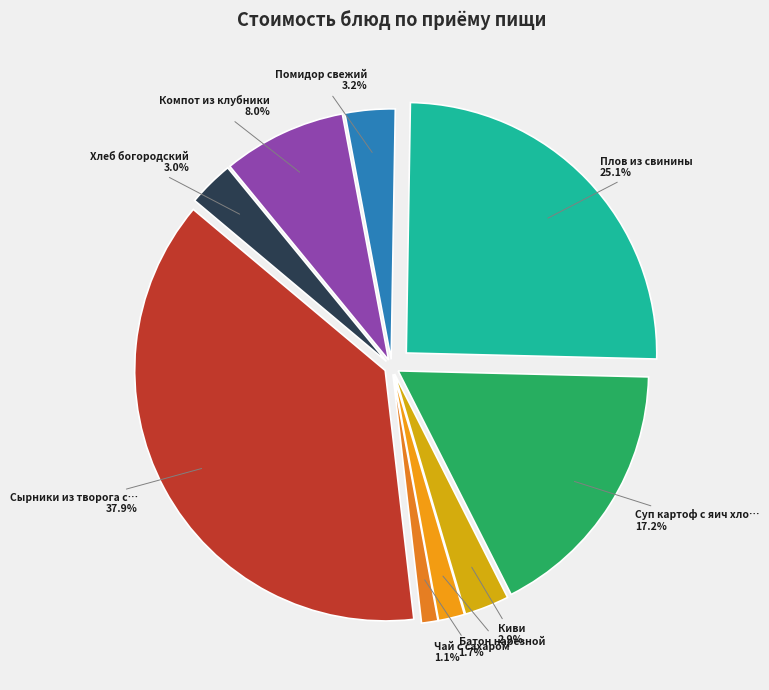

True or false: Плов из свинины accounts for 25% of the total.

True